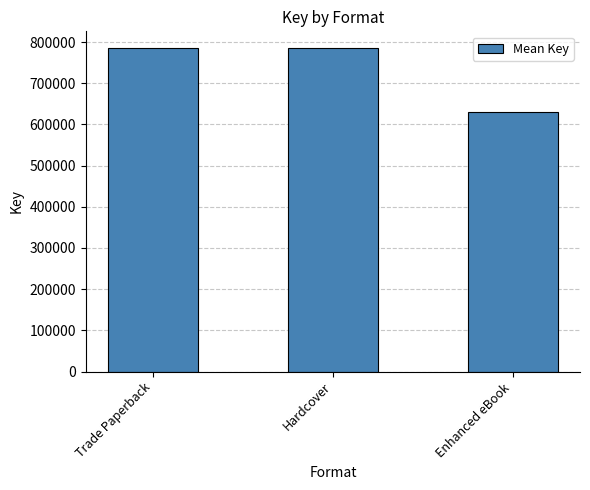

Does the chart contain stacked bars?

No